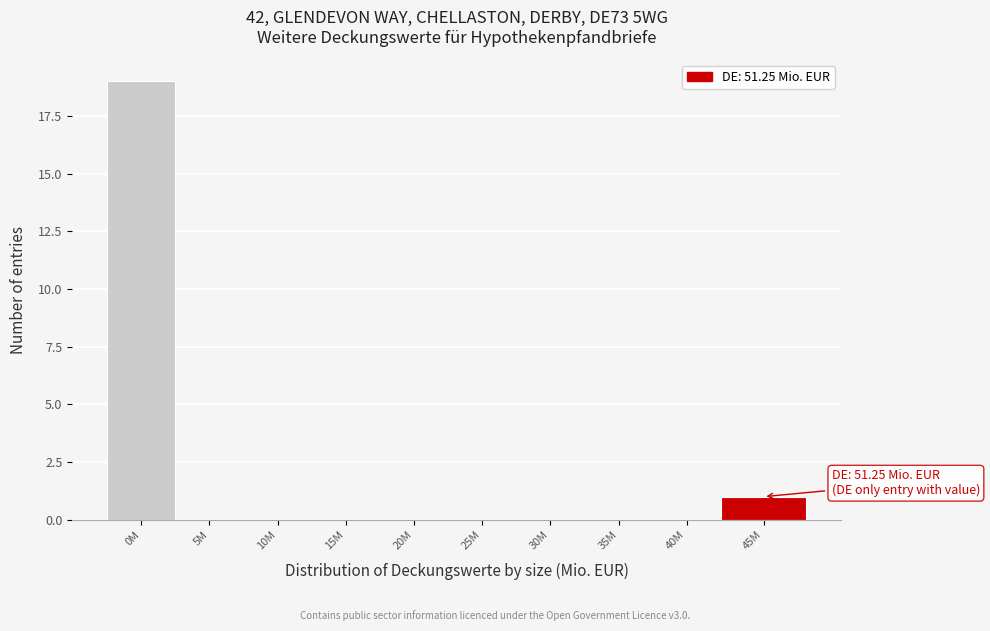

Reading left to right, transcribe all the data shown in this chart.

0M=19	5M=0	10M=0	15M=0	20M=0	25M=0	30M=0	35M=0	40M=0	45M=1